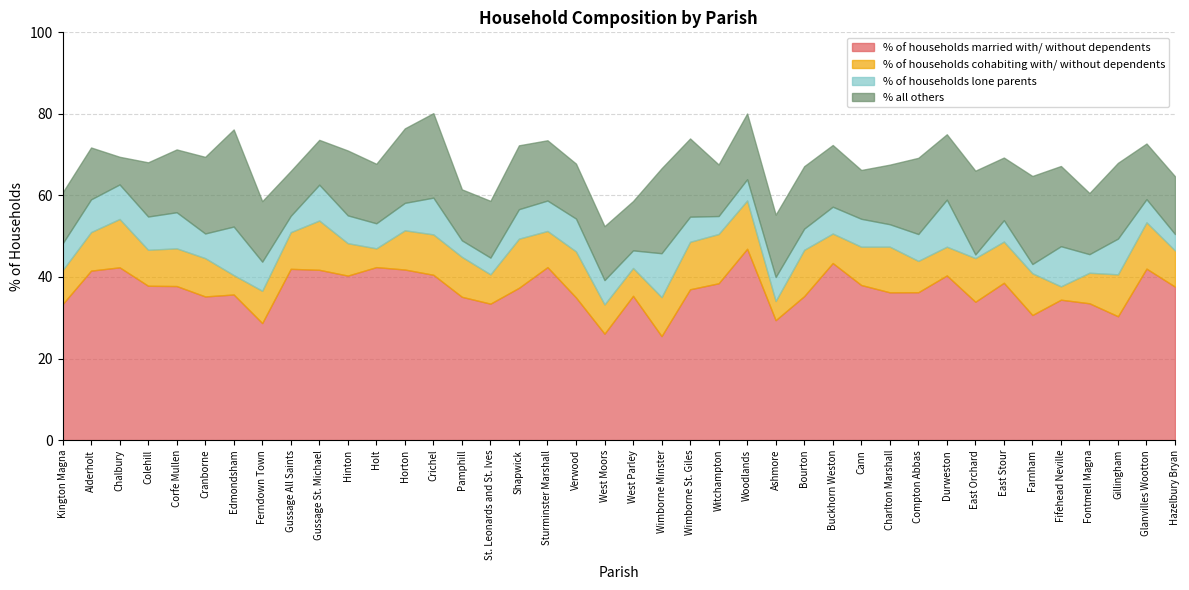

What is the total value across all series at Shapwick?

72.3